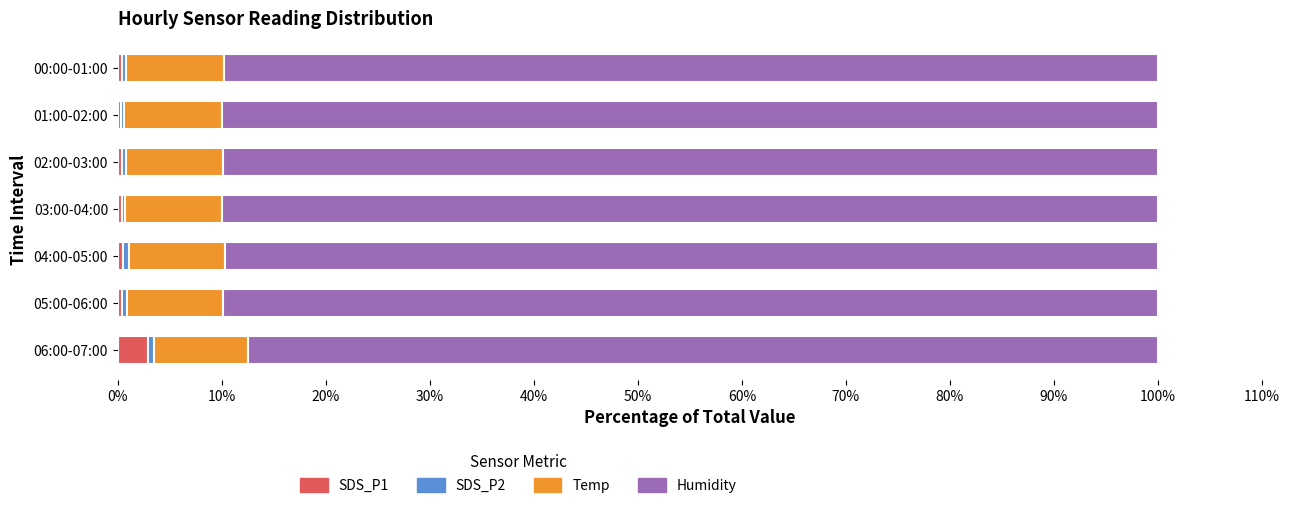

What is the maximum value for SDS_P1?

2.9